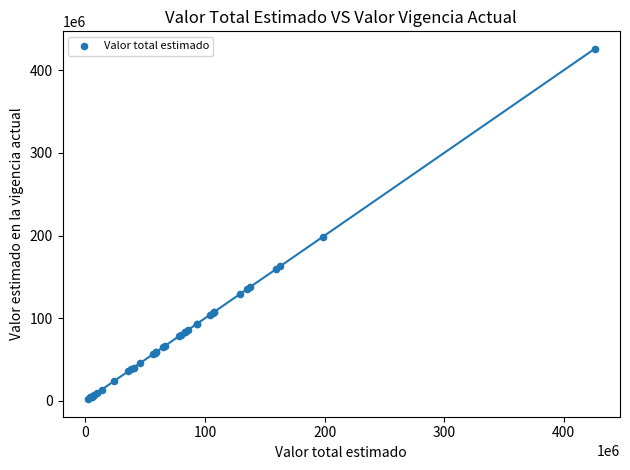

What Y value in the scatter plot is closest to 213912222?

198751224.8